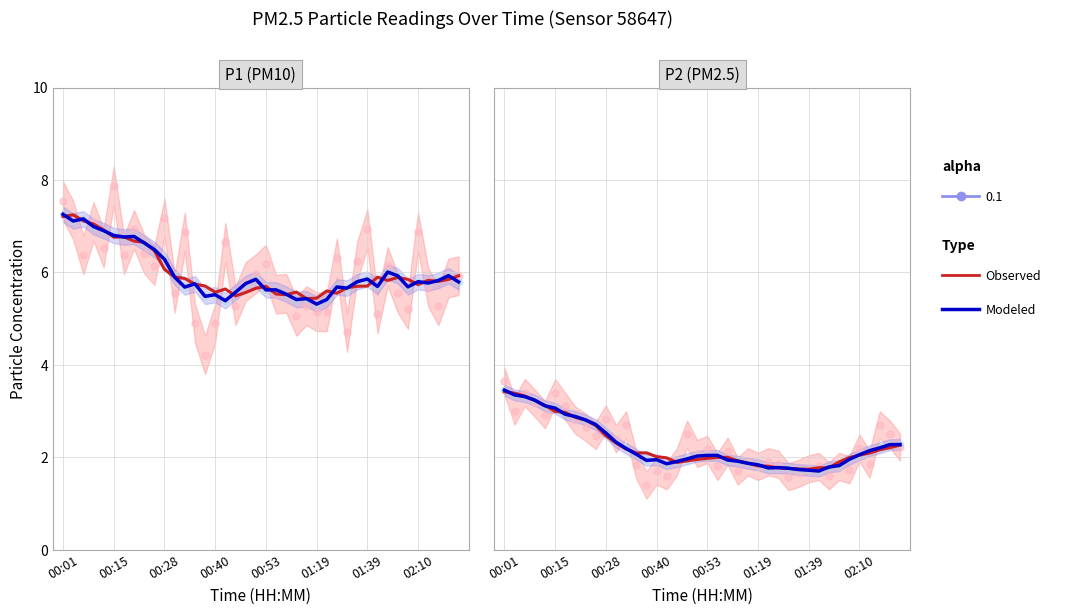

Which series contains the highest Y value?

Modeled